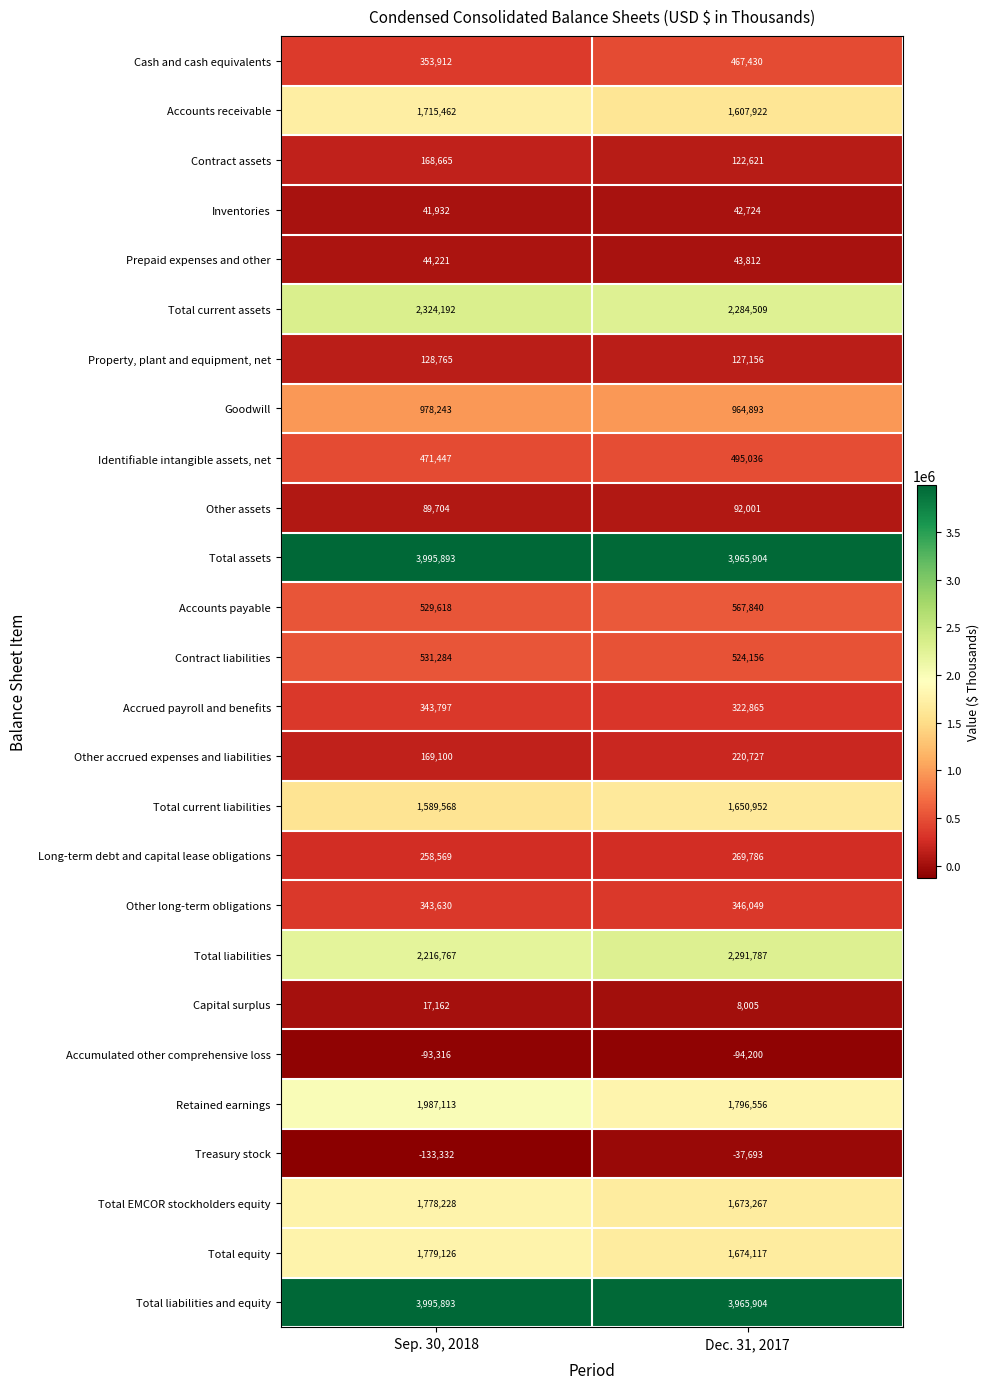

How many distinct data groups are displayed?

26